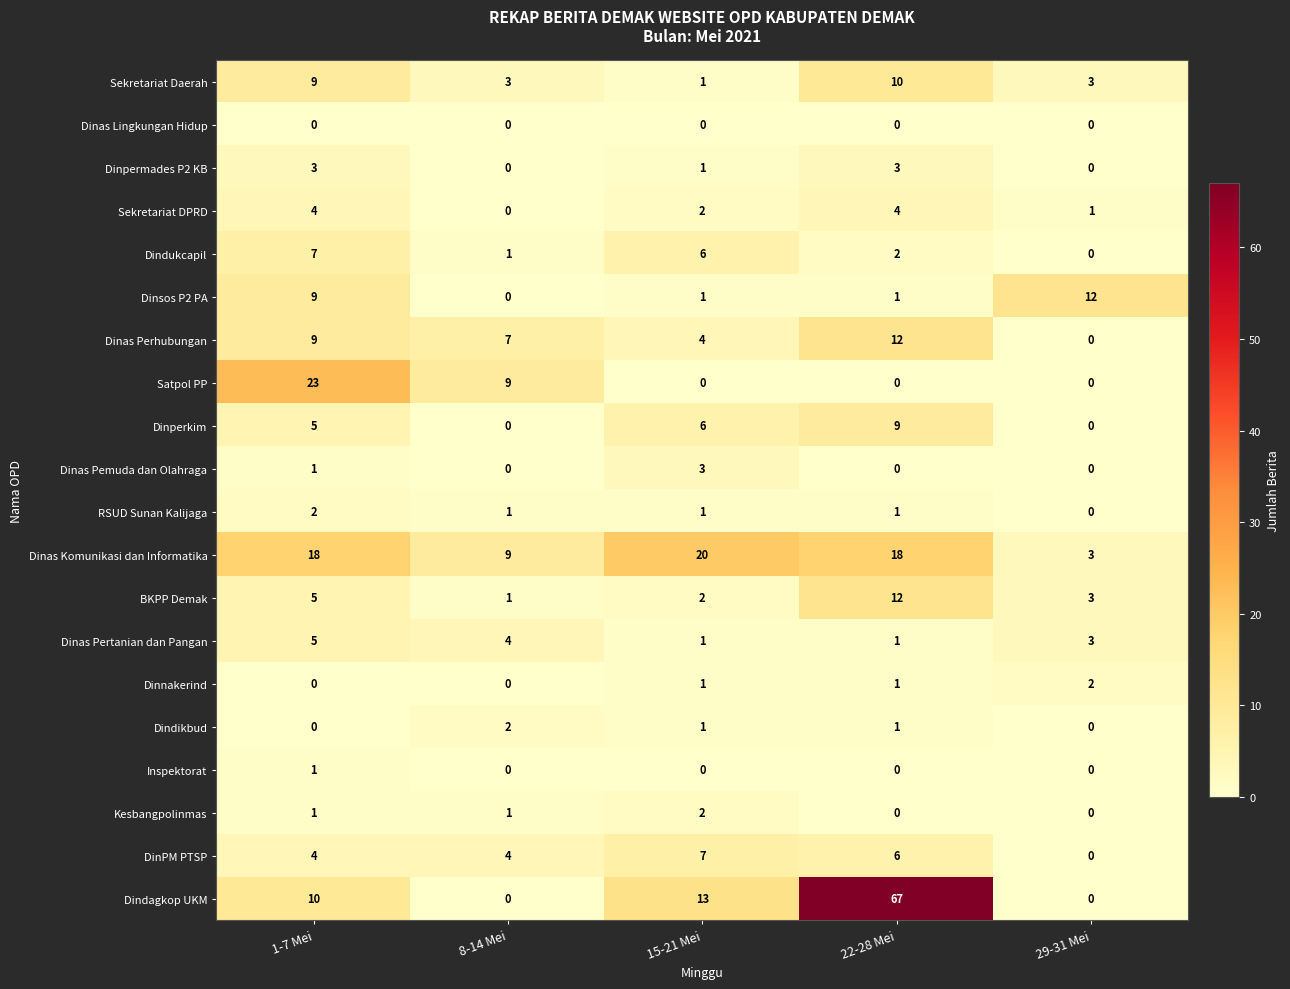

Count the Dinas Perhubungan values in the range 4 to 9.

3